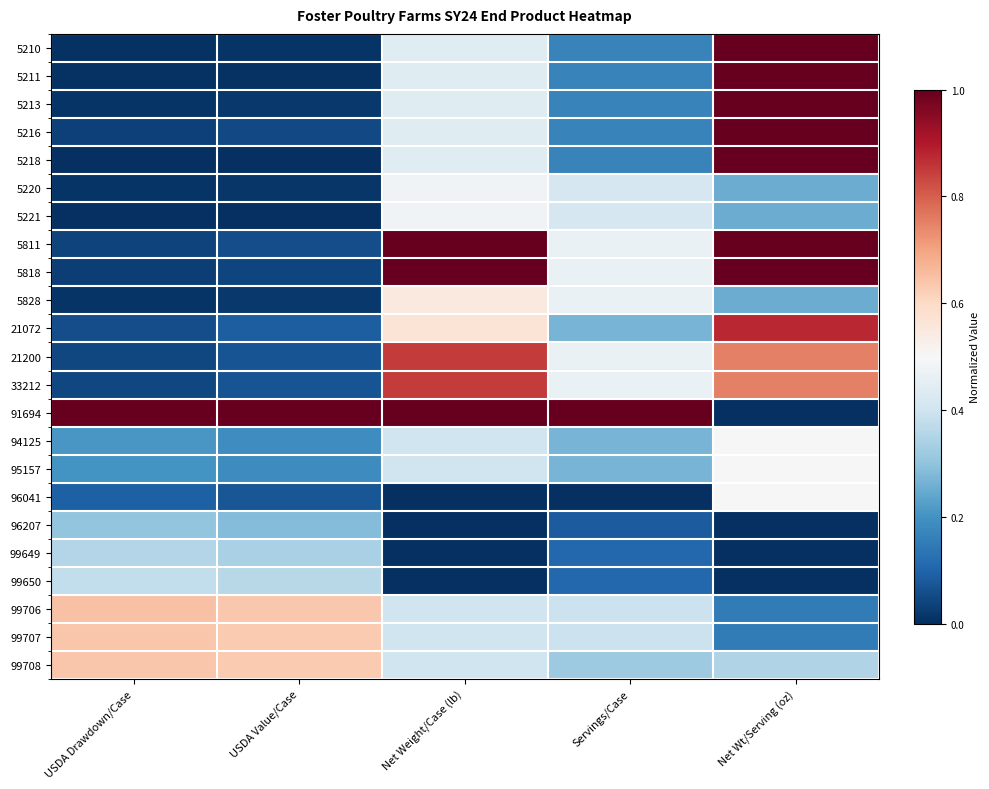

At which category is the sum across all series the highest?

Net Wt/Serving (oz)